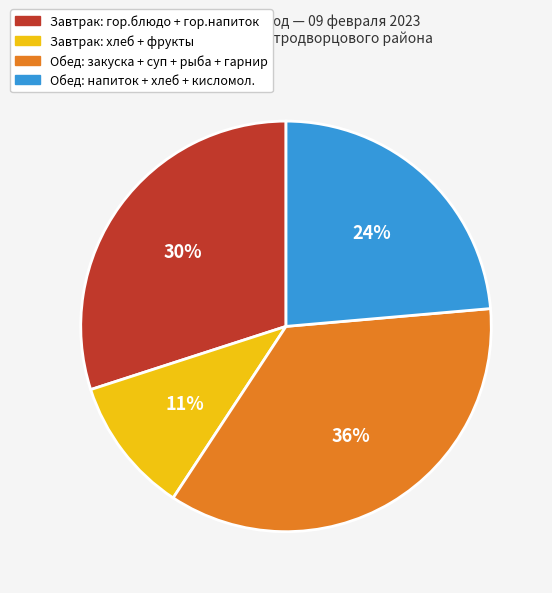

Is it true that Обед: закуска + суп + рыба + гарнир is 36% of the pie?

True